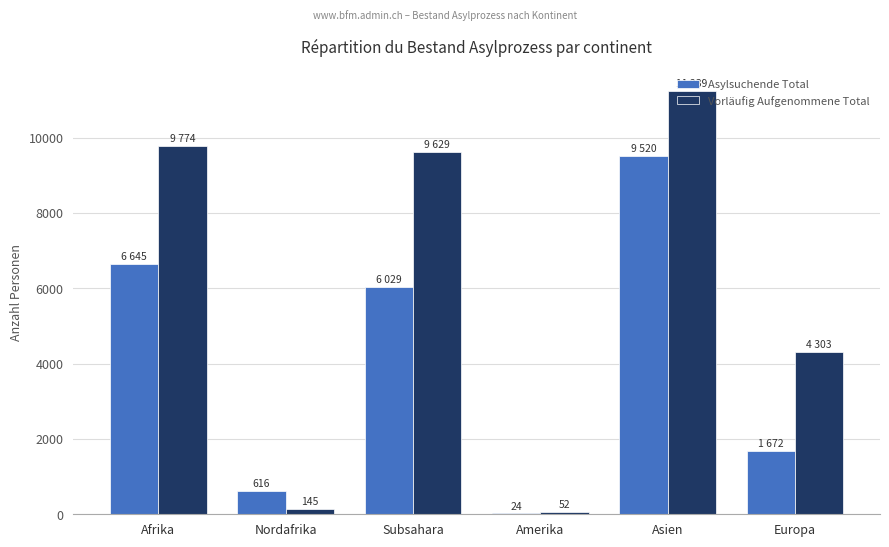

What is the sum of all Vorläufig Aufgenommene Total values?

35142